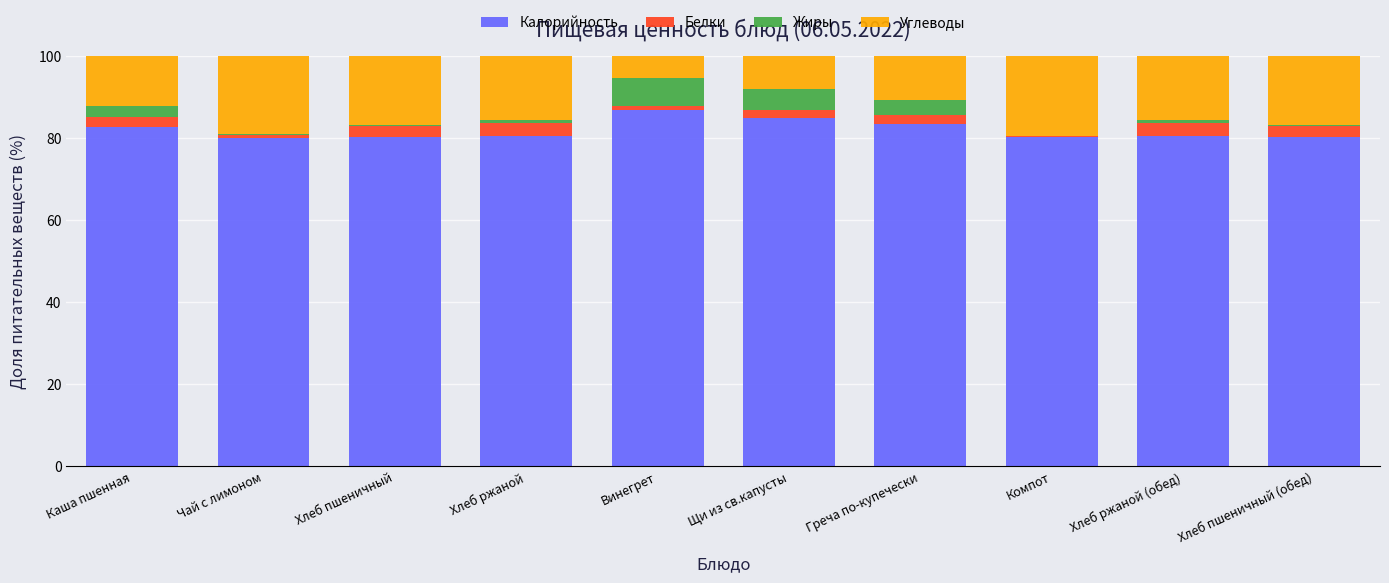

Is it true that Калорийность equals 80.2 at Чай с лимоном?

True